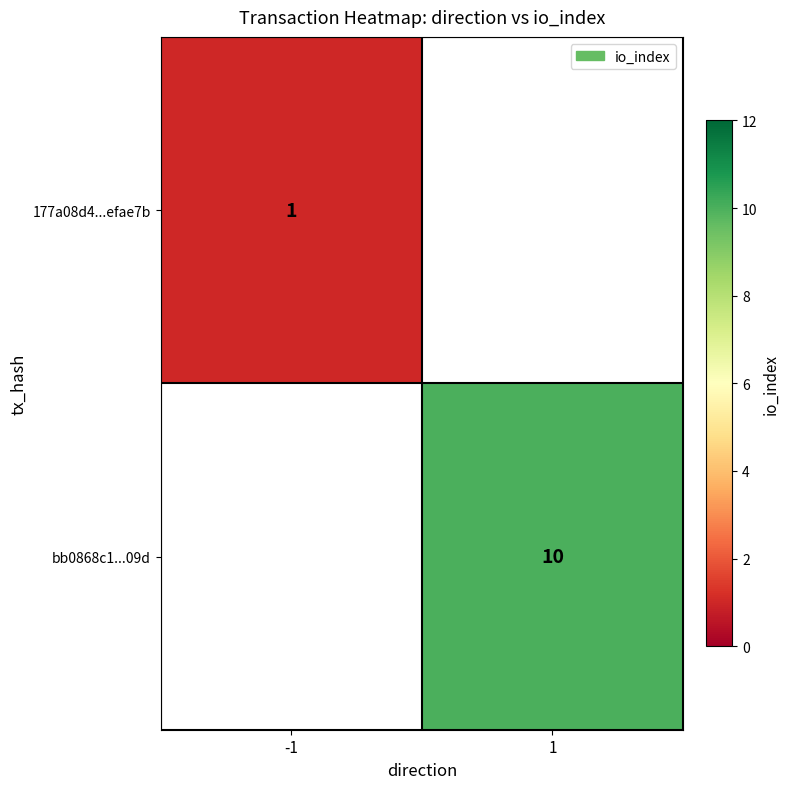

Is it true that bb0868c1...09d equals 10 at 1?

True